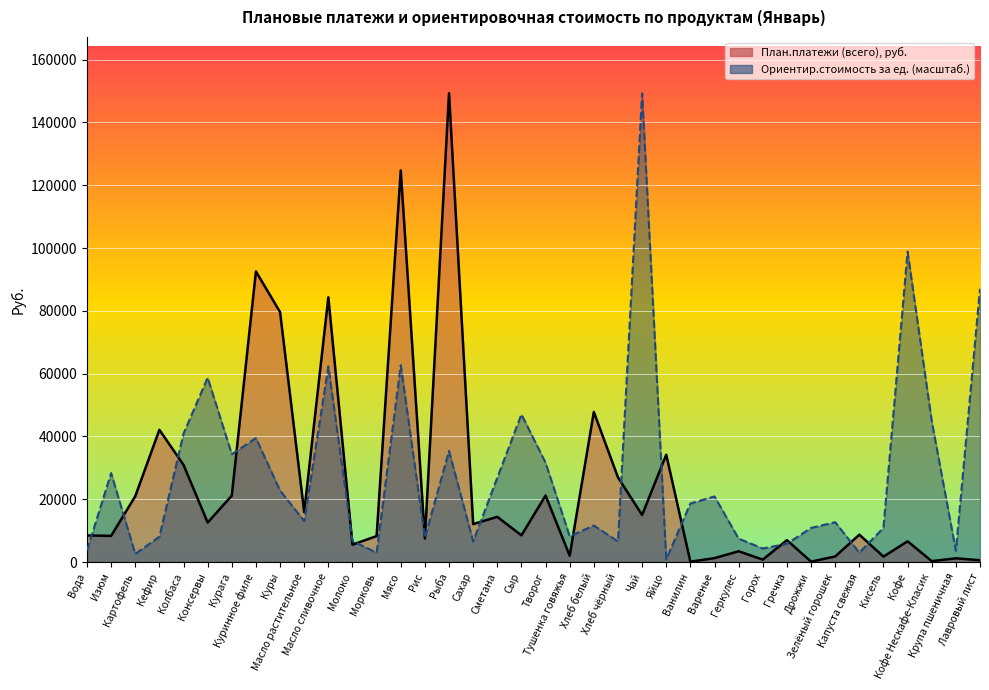

Which series has the largest range (max minus min)?

План.платежи (всего), руб.